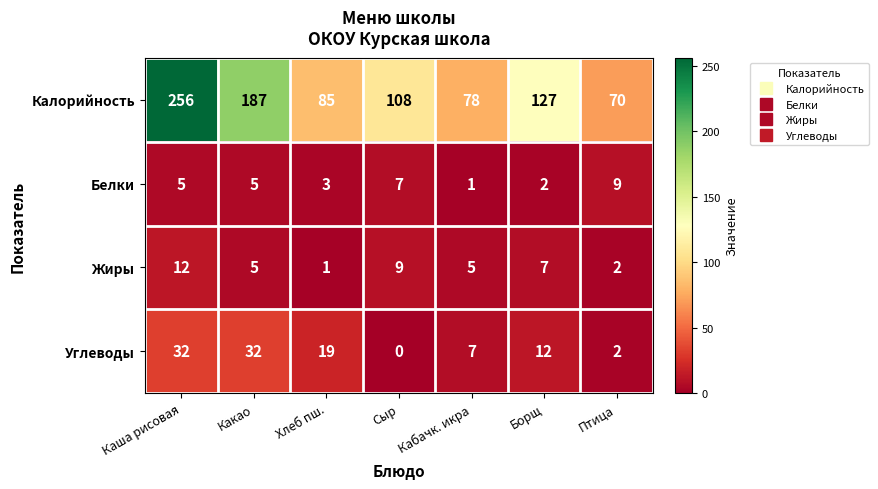

Reading right to left, list all the values displayed in this chart.

Калорийность: 70	127	78	108	85	187	256
Белки: 9	2	1	7	3	5	5
Жиры: 2	7	5	9	1	5	12
Углеводы: 2	12	7	0	19	32	32